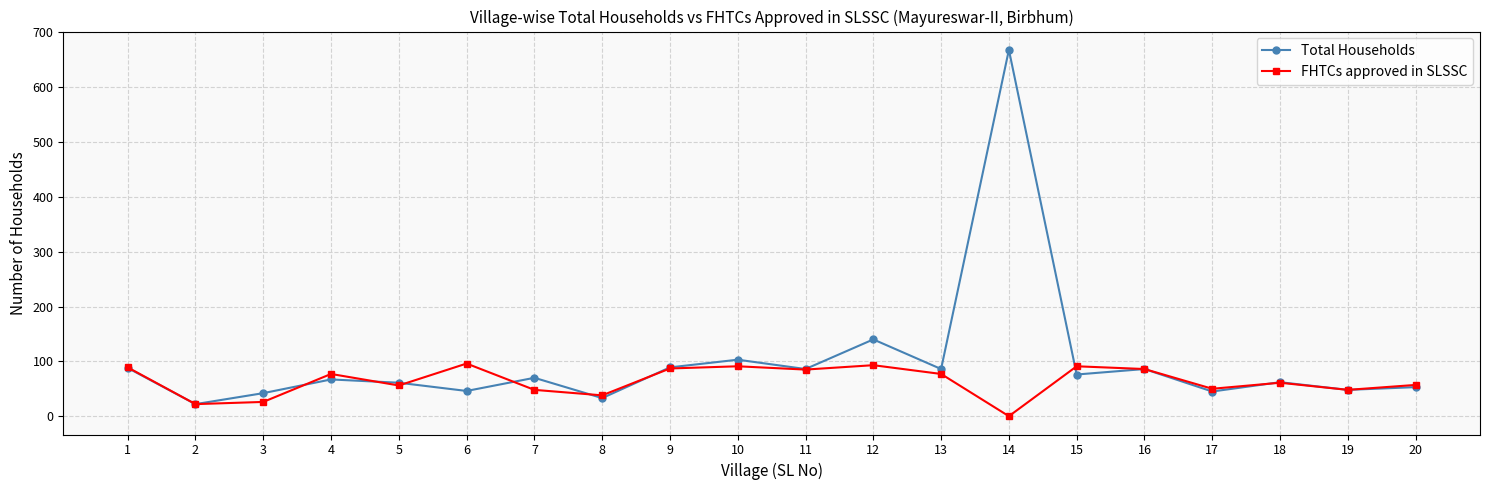

Rank the series by their maximum value, from lowest to highest.

FHTCs approved in SLSSC, Total Households